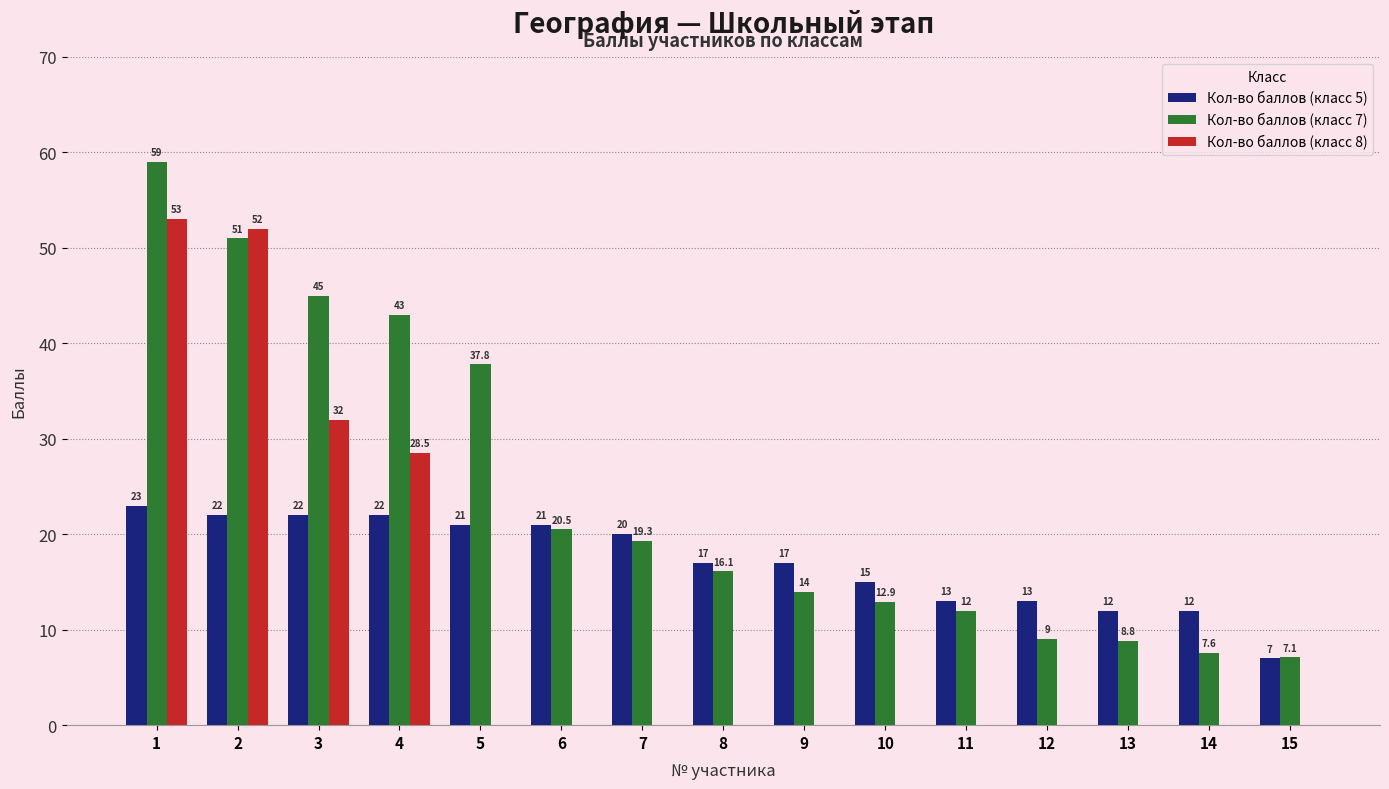

Between 5 and 10, which series saw the biggest shift?

Кол-во баллов (класс 7)